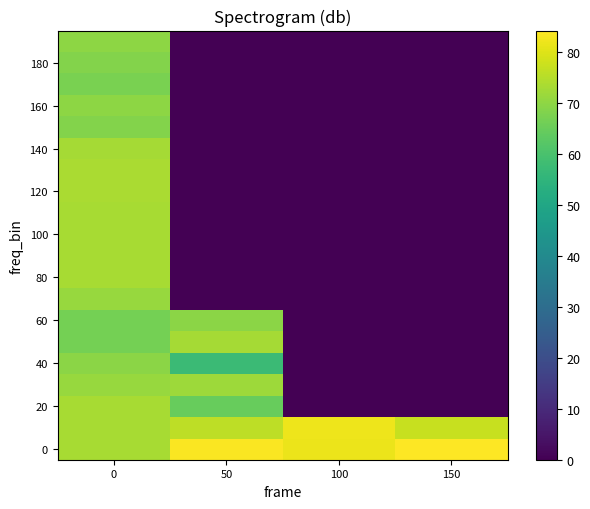

What is the total value across all series at 100?

163.8